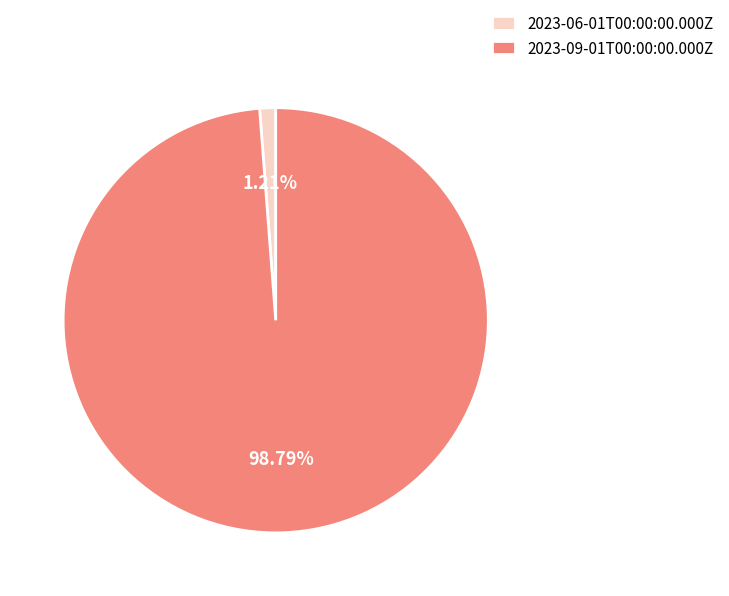

To the nearest percent, what portion does 2023-09-01T00:00:00.000Z represent?

99%